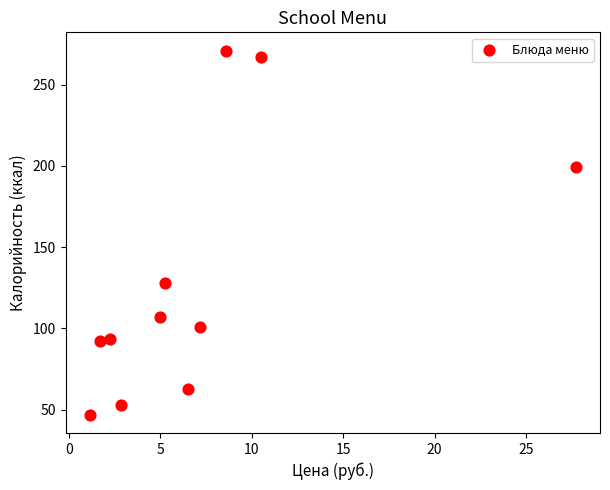

What is the average Y value?

129.2